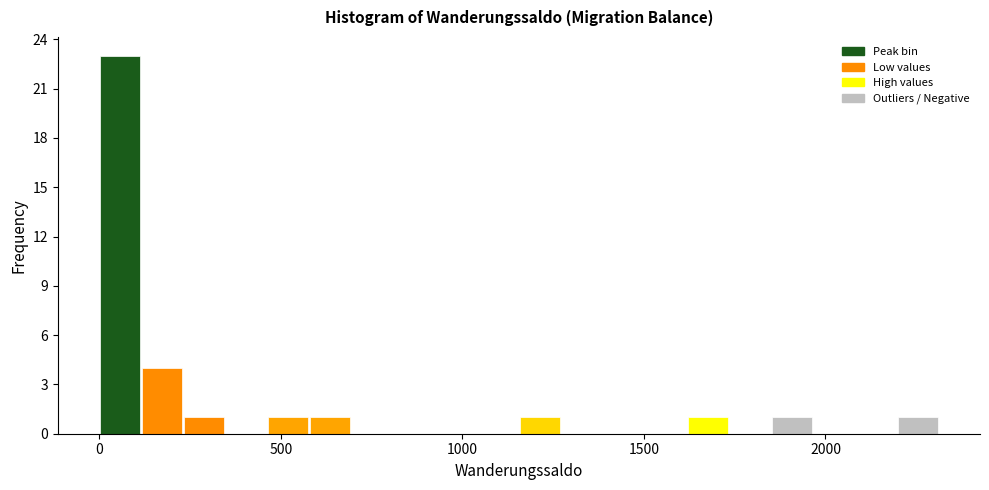

Read against the x-axis, roughly where is the centre of the tallest bar?

50